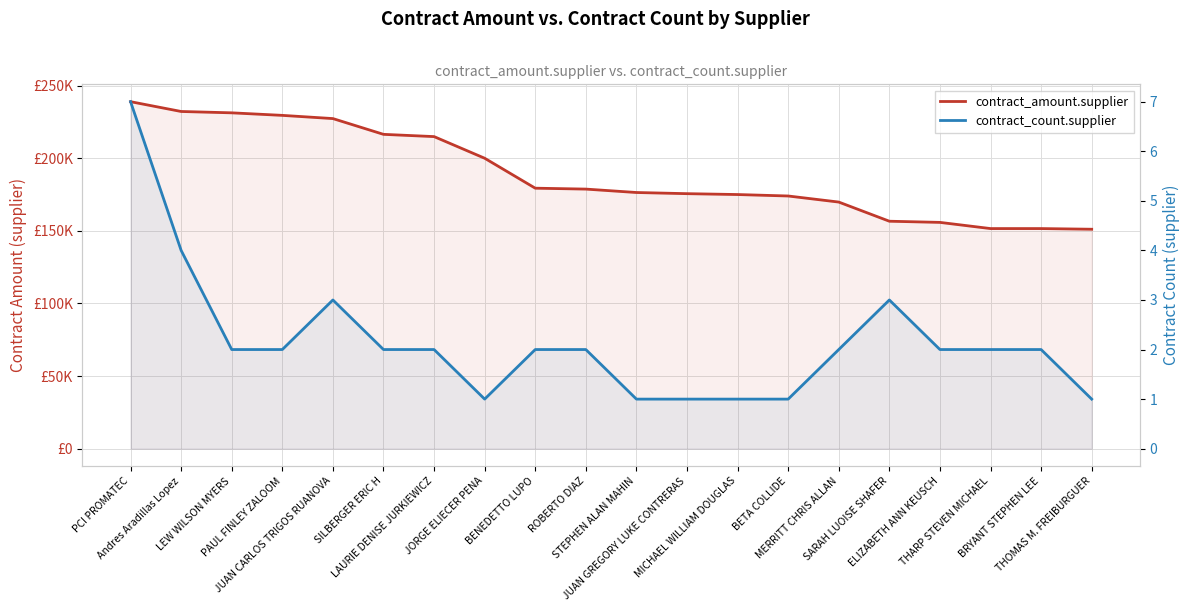

Does the chart display data point markers on the line(s)?

No